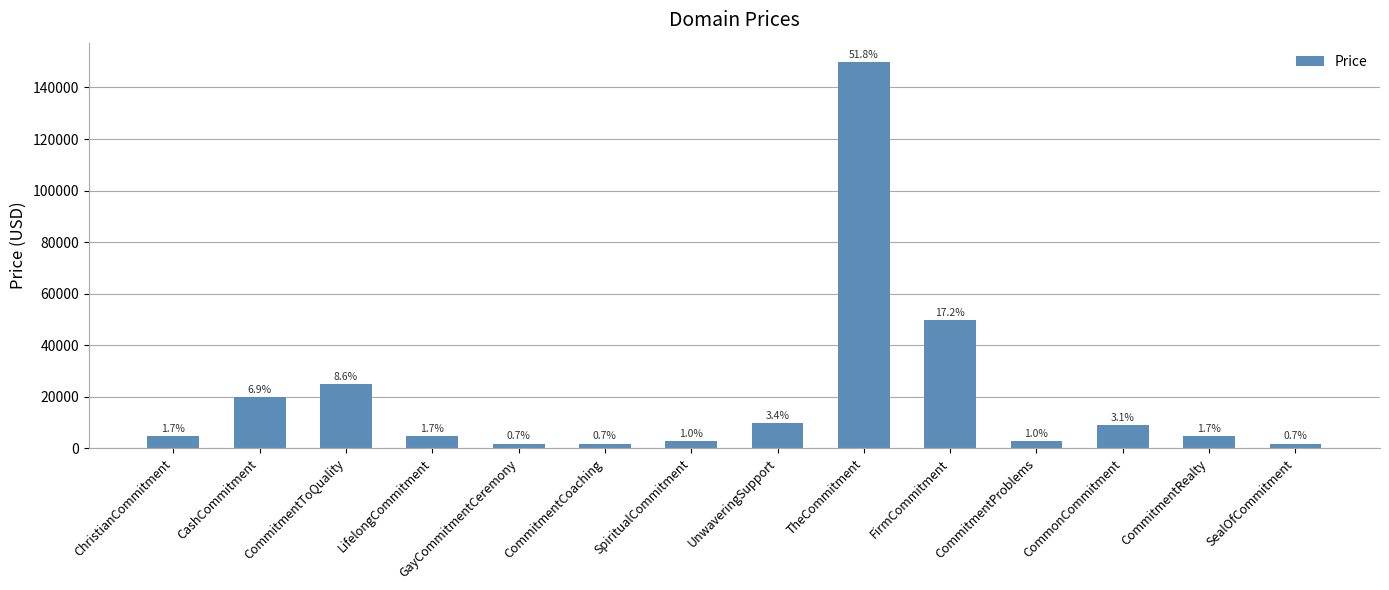

What is the label of the 4th bar from the right?

CommitmentProblems